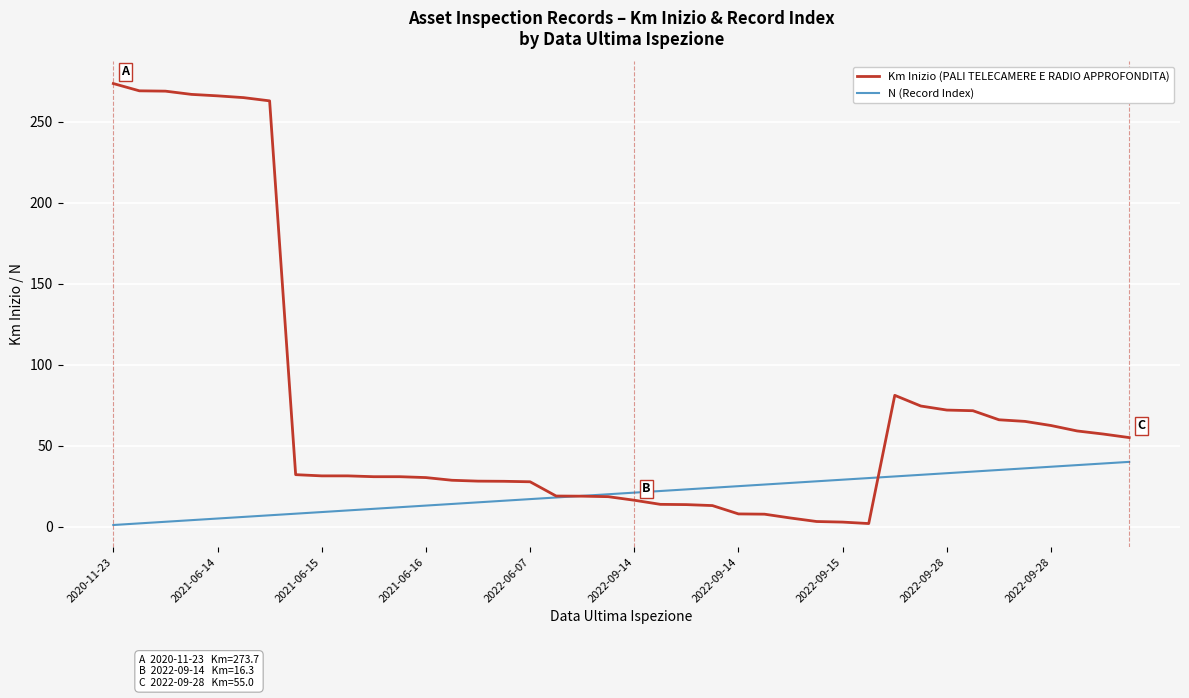

Which series has the largest range (max minus min)?

Km Inizio (PALI TELECAMERE E RADIO APPROFONDITA)